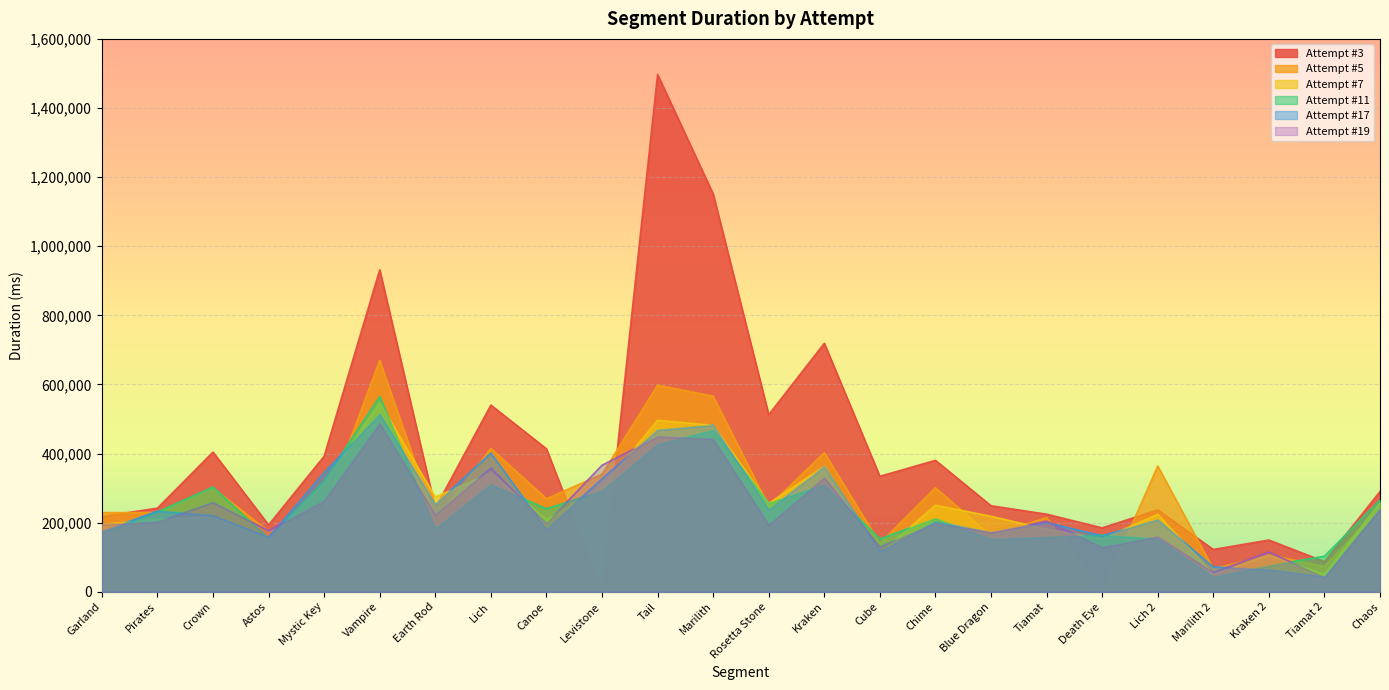

Is the value of Attempt #11 at Chime greater than the value of Attempt #5 at Chime?

No